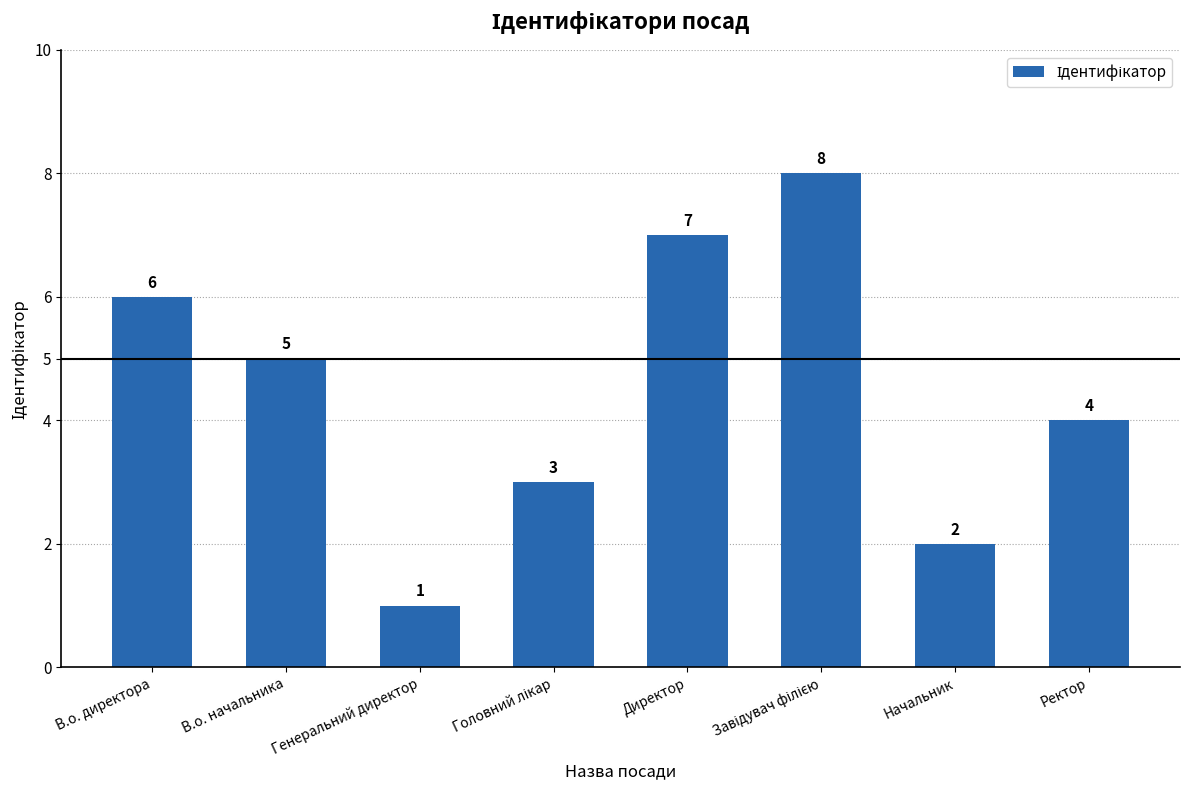

Approximately how many times larger is the value at В.о. начальника compared to В.о. директора?

0.8